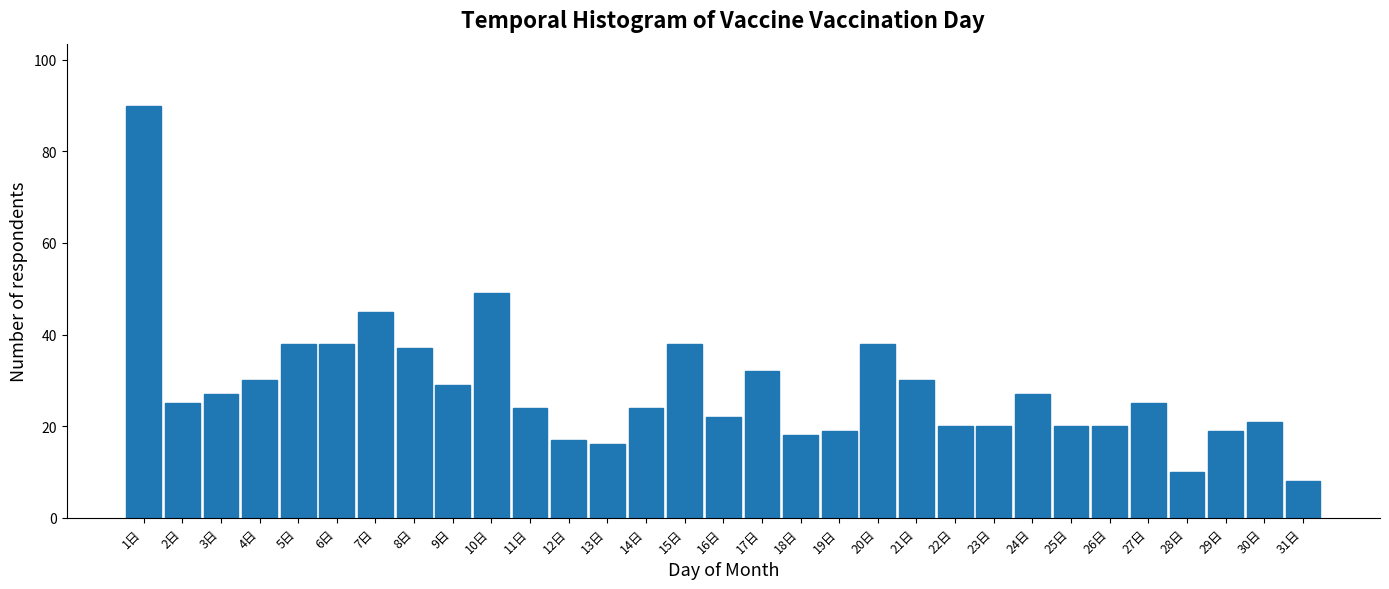

Which has a higher value, 22日 or 12日?

22日